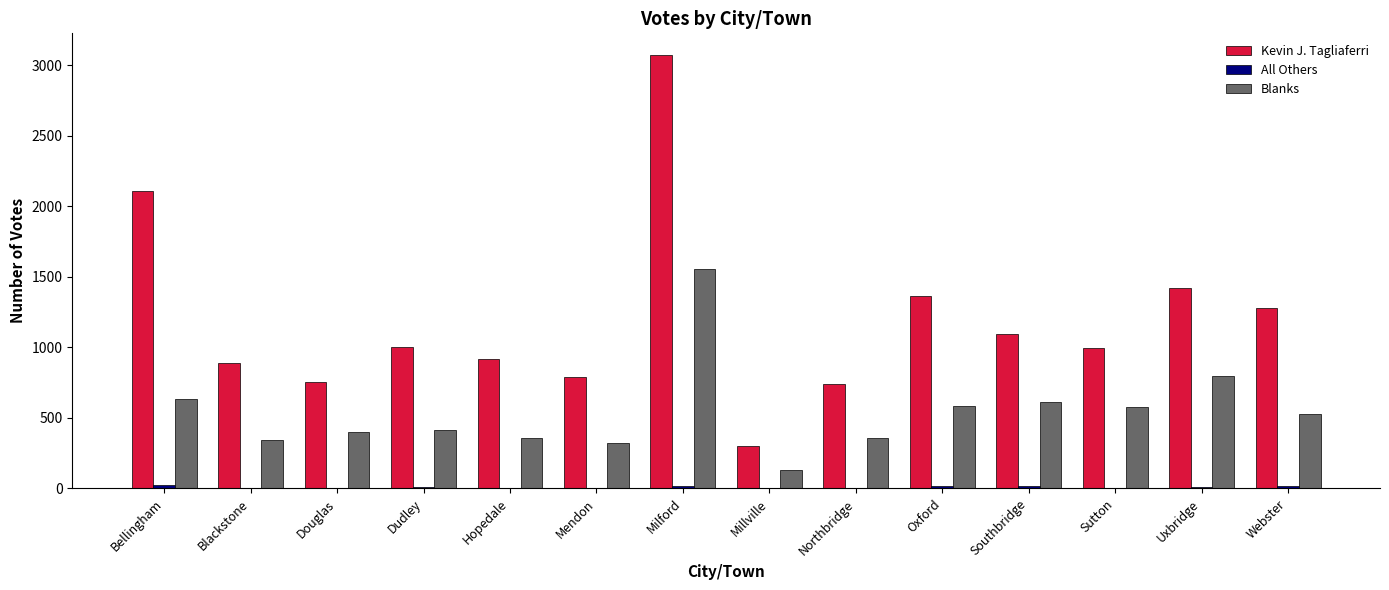

True or false: Blanks has a value of 487 at Uxbridge.

False